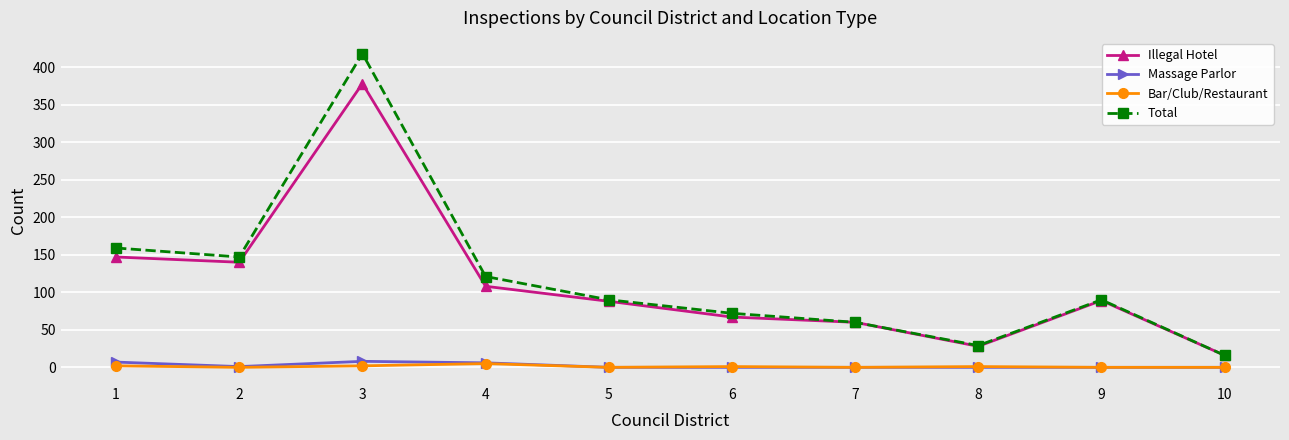

What is the minimum value for Total?

16